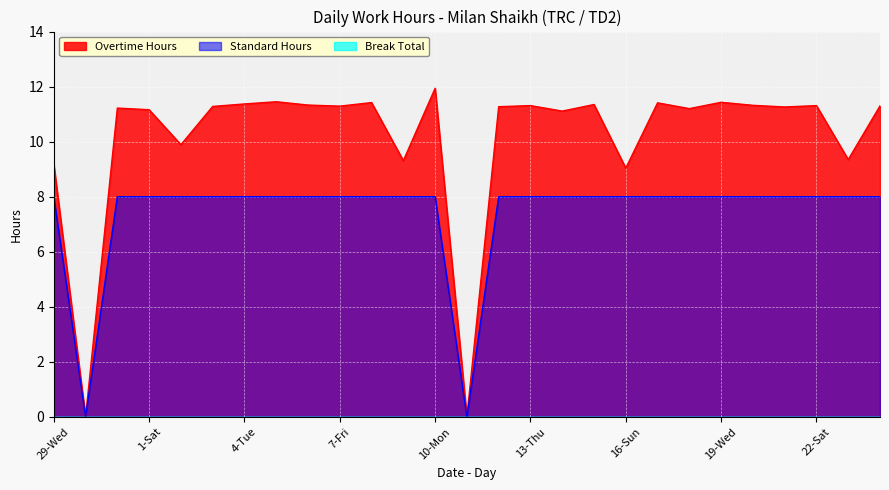

Which category has the highest value across all series?

10-Mon